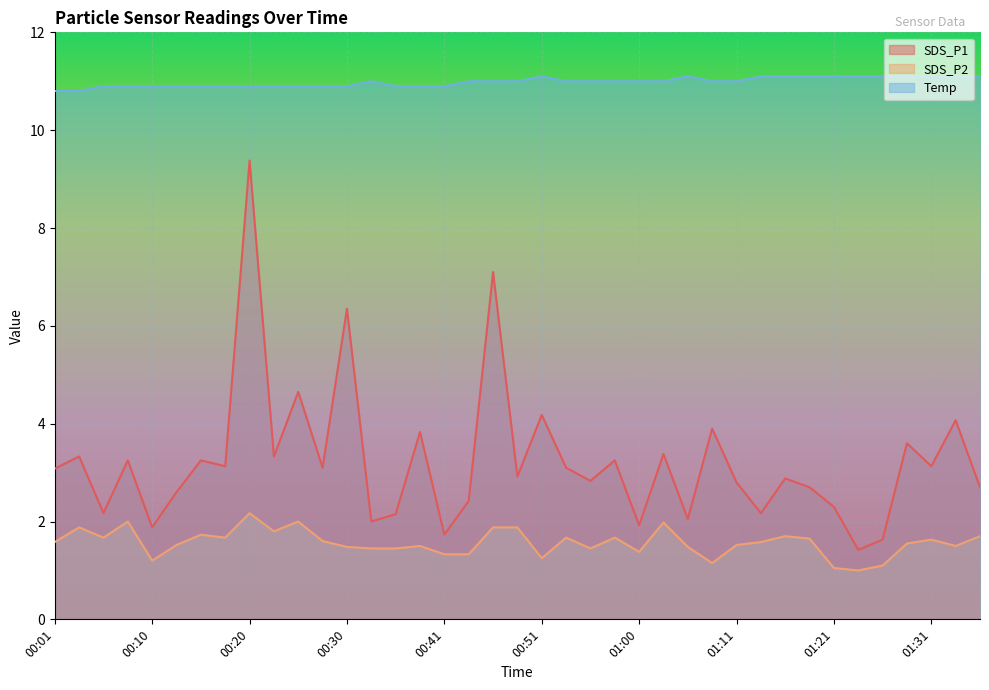

True or false: SDS_P2 and SDS_P1 cross at least once.

False